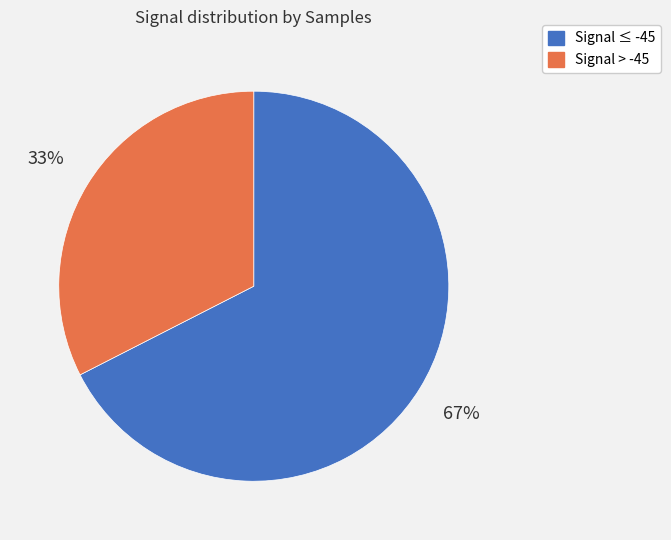

Is there any slice that represents more than half of the pie?

Yes